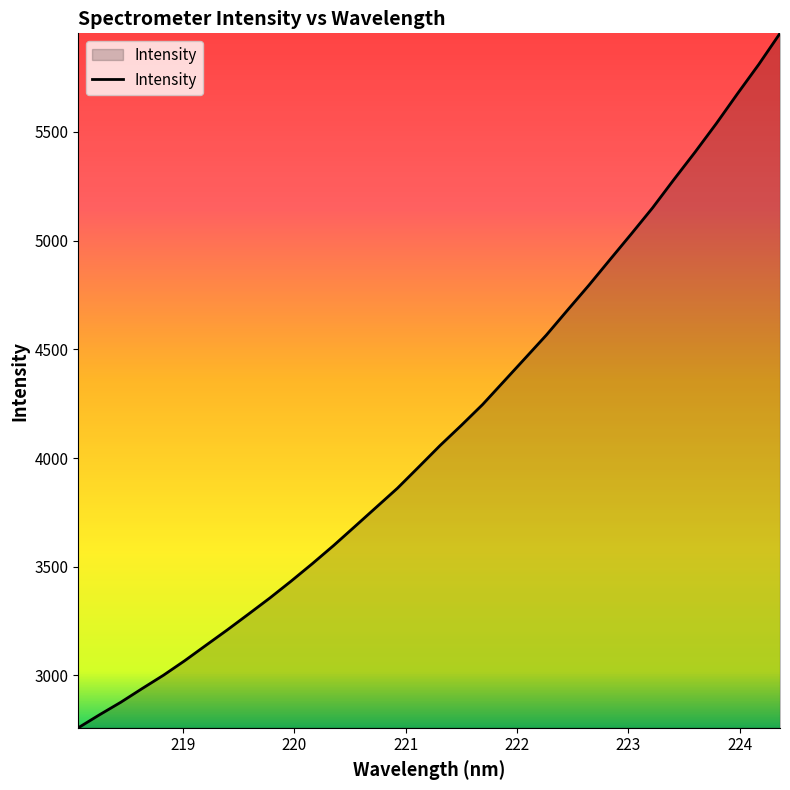

What is the minimum value shown in the chart?

2758.9